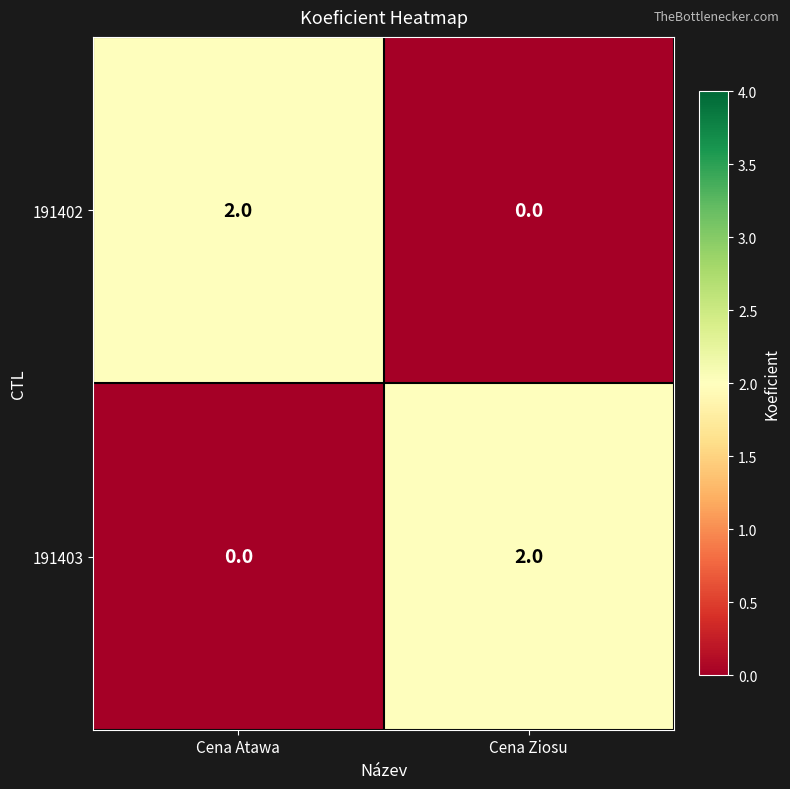

The value of 191403 at Cena Ziosu is 3. True or false?

False